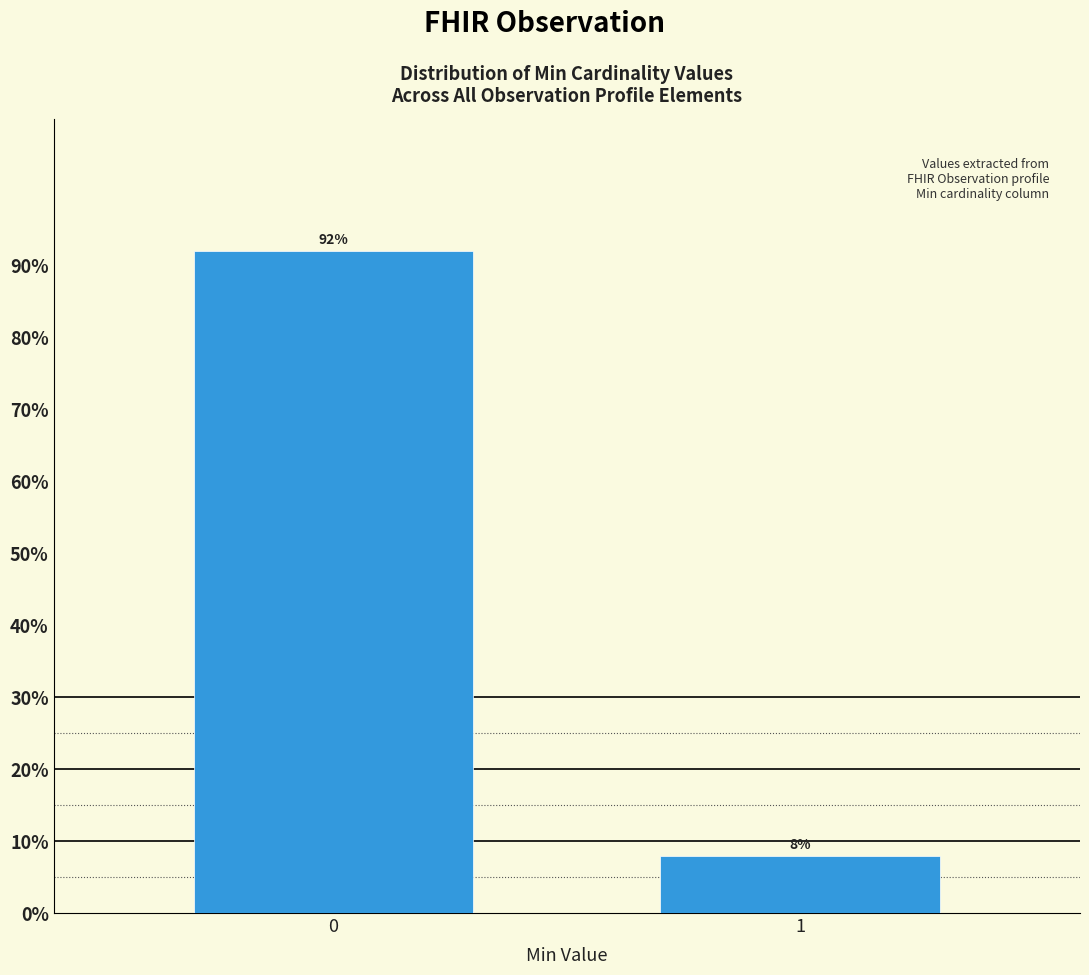

What is the average value?

50.0